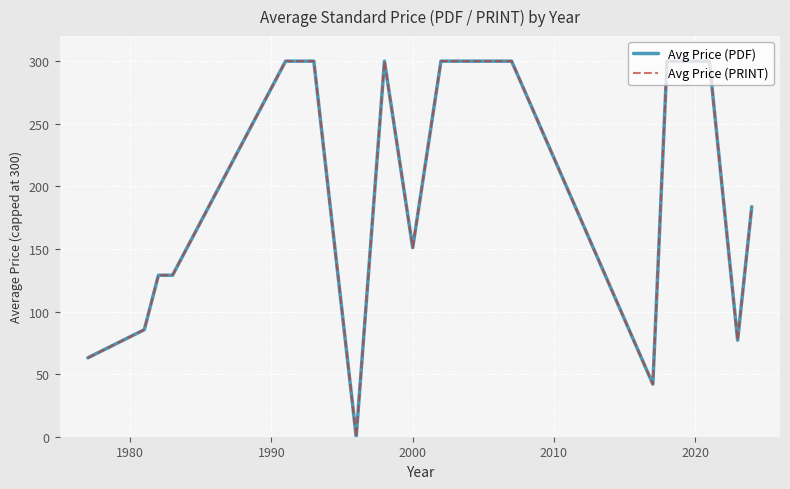

True or false: Avg Price (PRINT) and Avg Price (PDF) intersect in this chart.

False